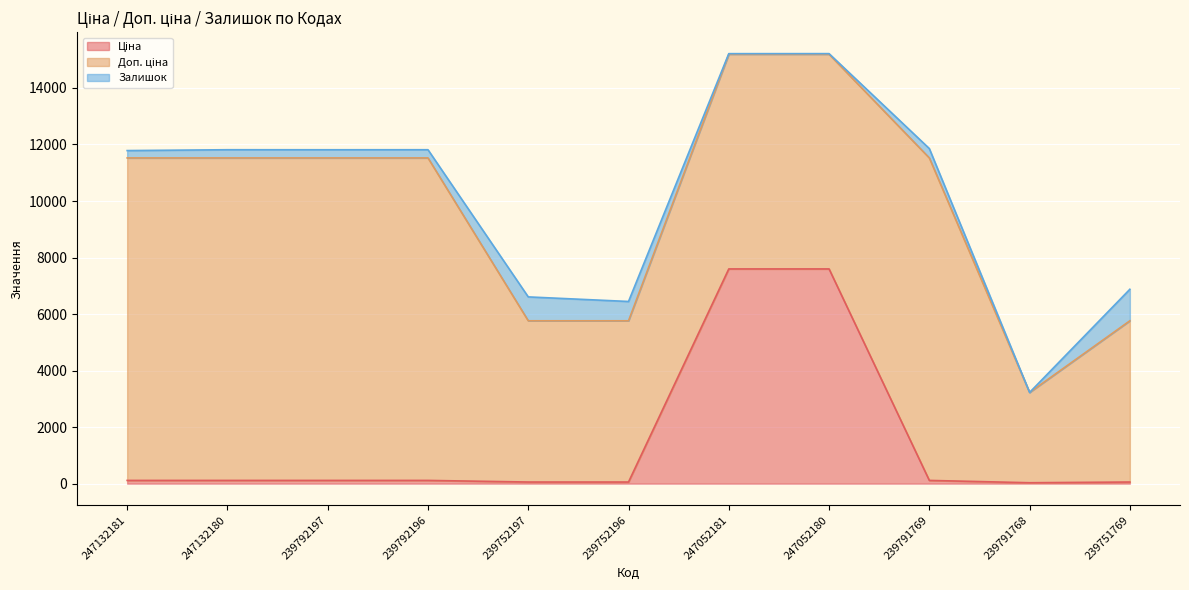

Which series has the largest total across all categories?

Доп. ціна